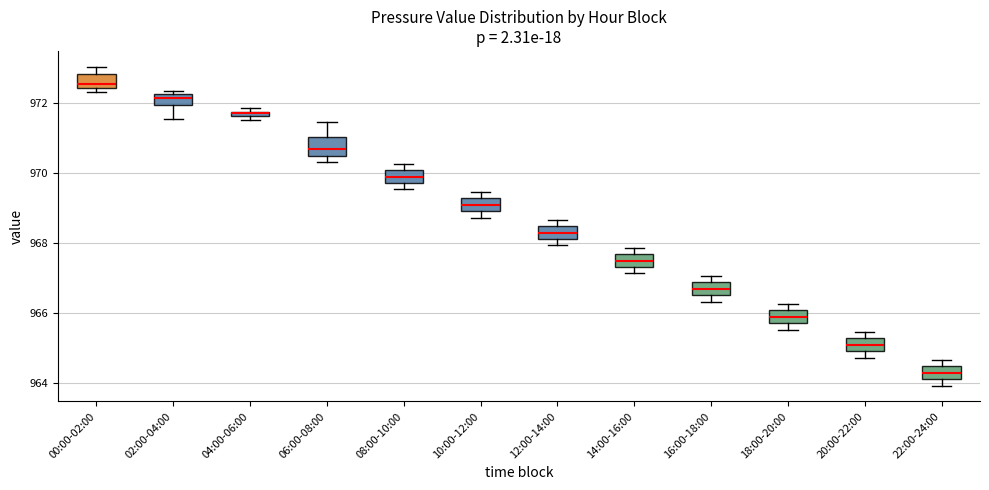

Where is the upper edge of the box for 08:00-10:00 on the y-axis? The values are not printed on the chart, so give them approximately, as read against the axis.

970.0